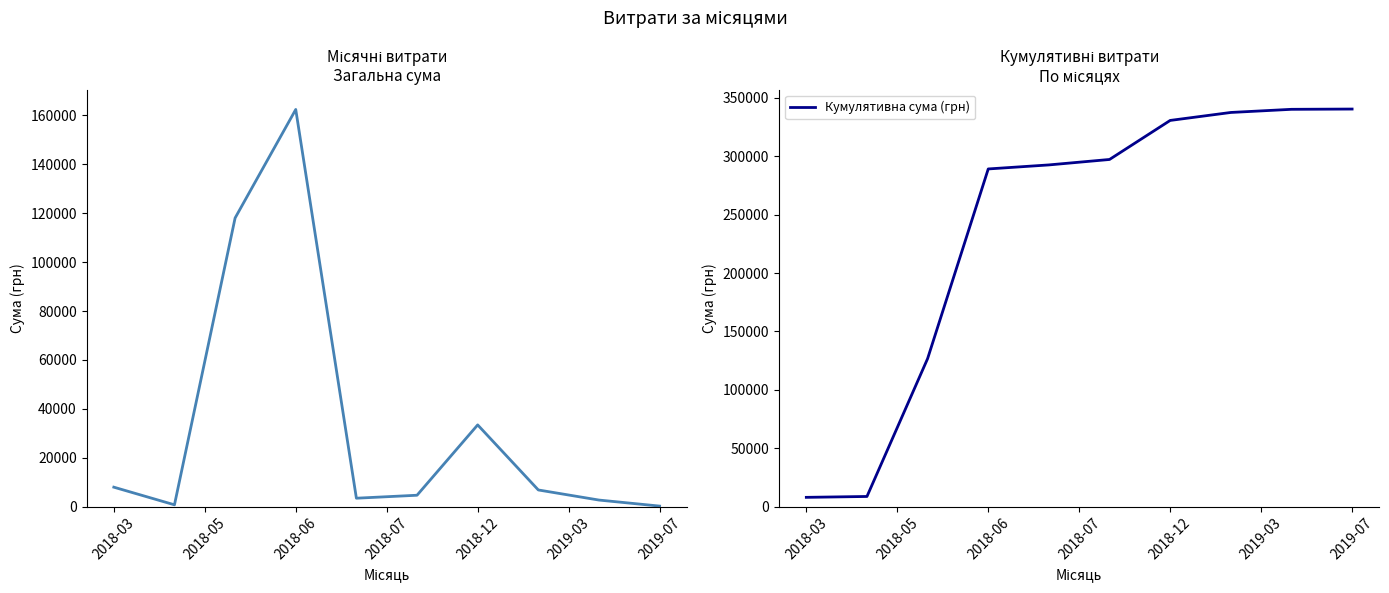

Count the number of data series in this chart.

2